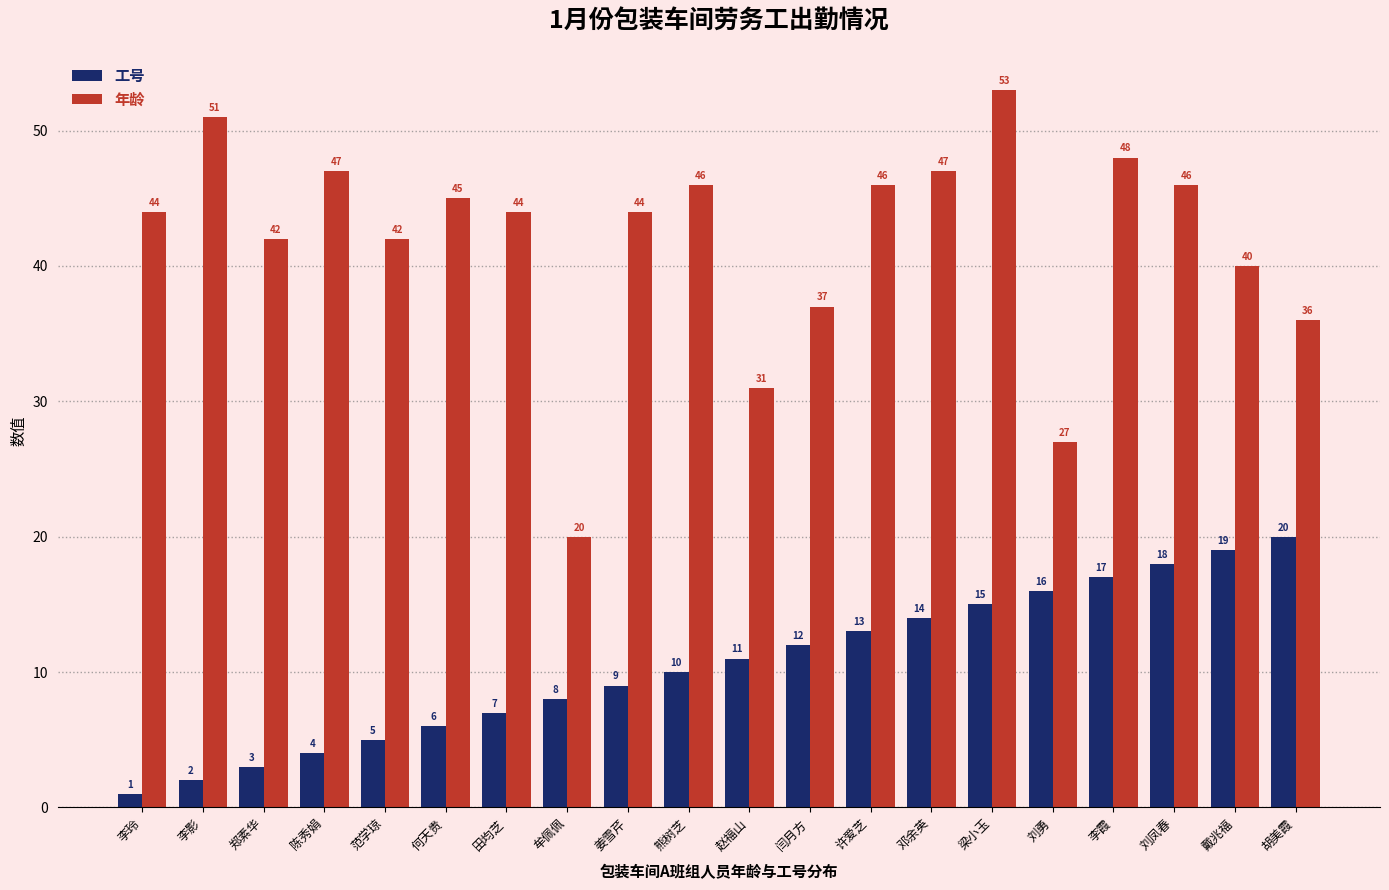

Is it true that 年龄 equals 21 at 郑素华?

False